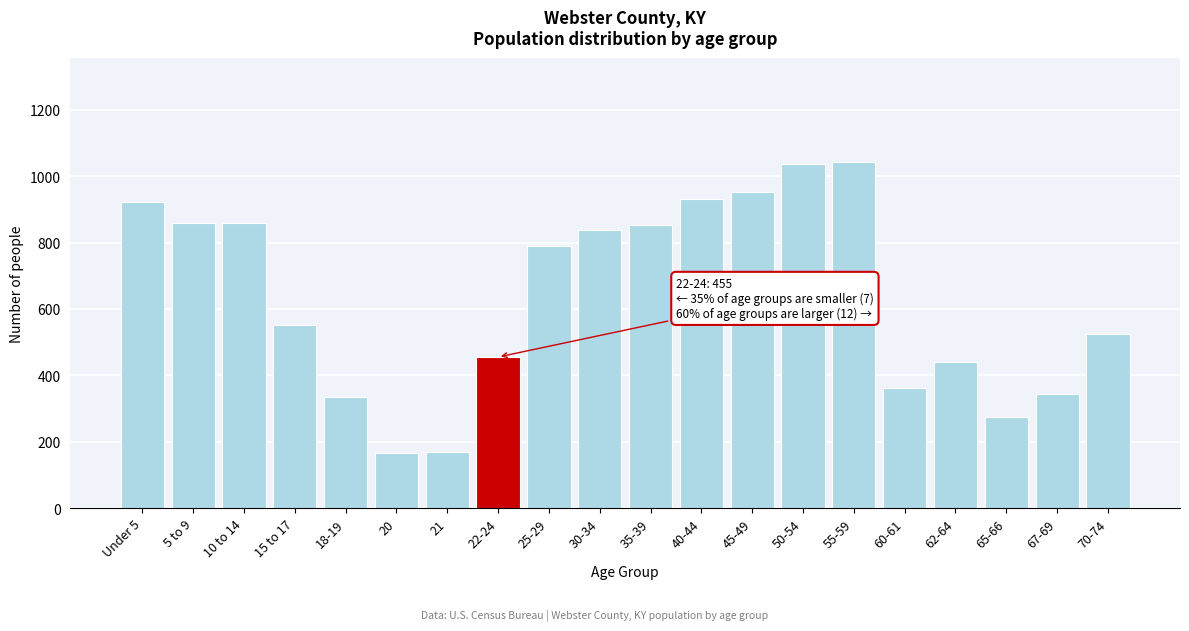

Where is the data nearest to the value 605?

15 to 17